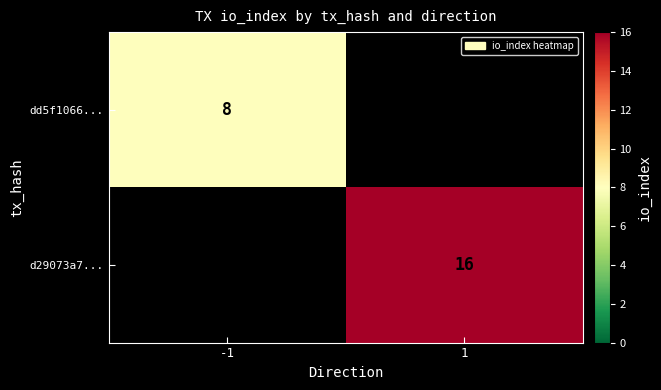

What is the smallest value displayed?

8.0